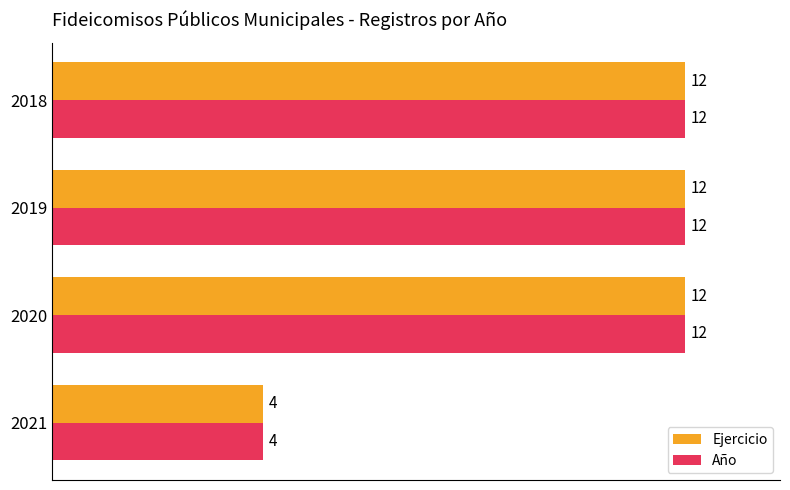

Which category has the lowest value across all series?

2021